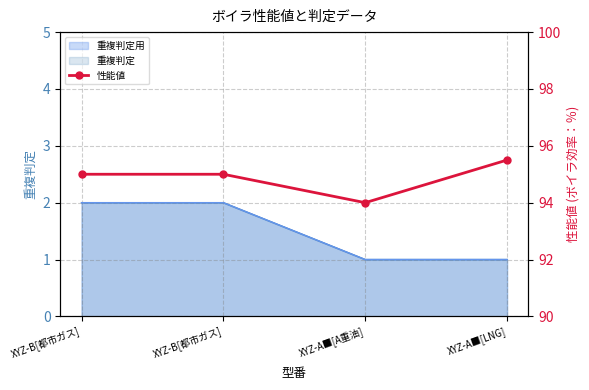

What is the maximum value shown in the chart?

95.5